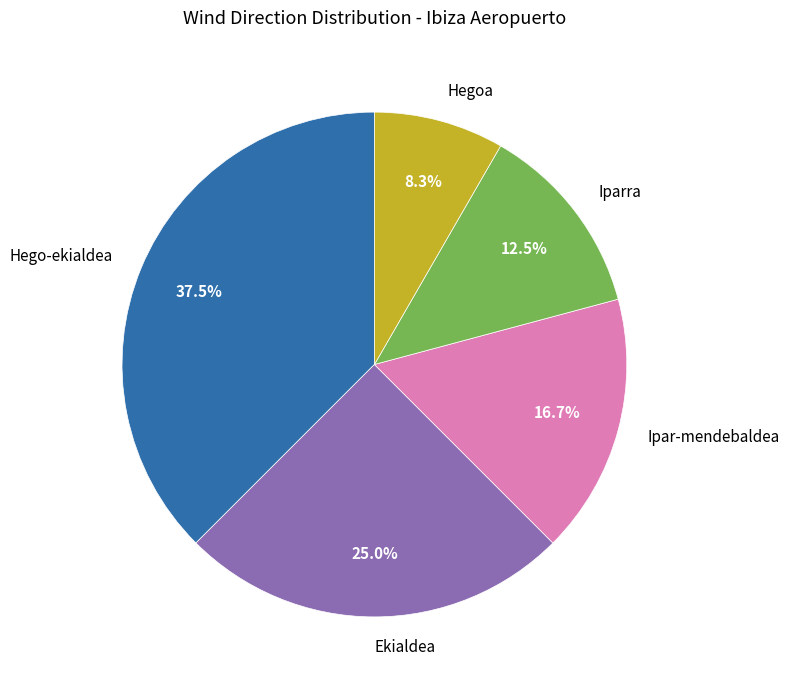

Combined, what portion of the pie is Ekialdea and Hego-ekialdea?

62.5%